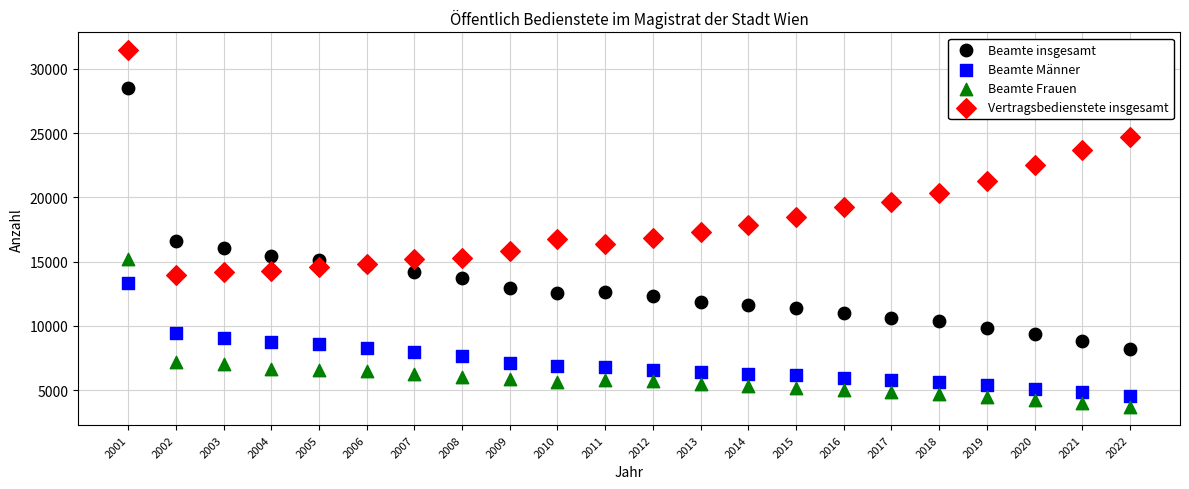

Which series has the widest spread of Y values?

Beamte insgesamt